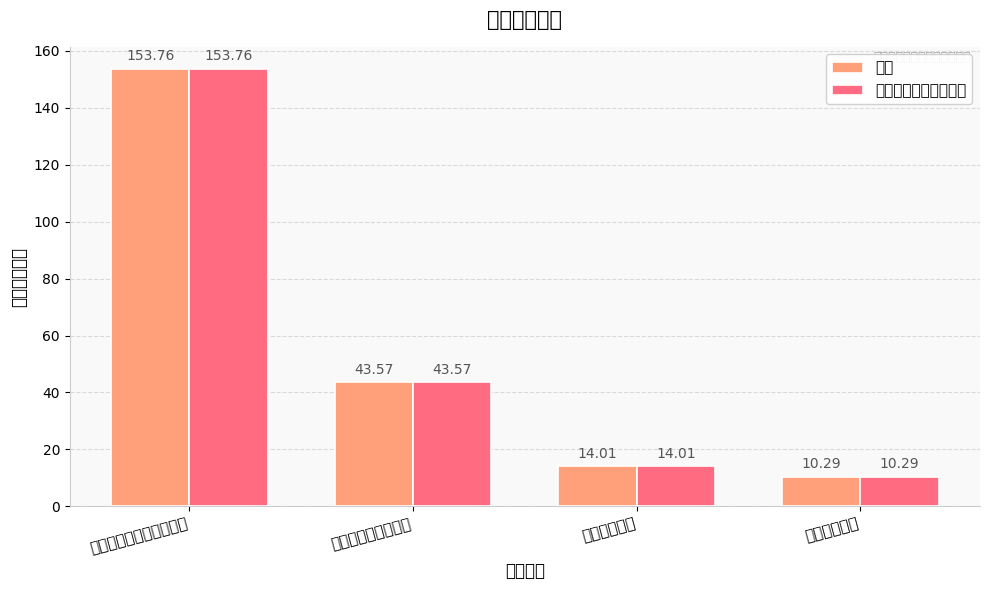

How many values in the 总计 series are below 43?

2